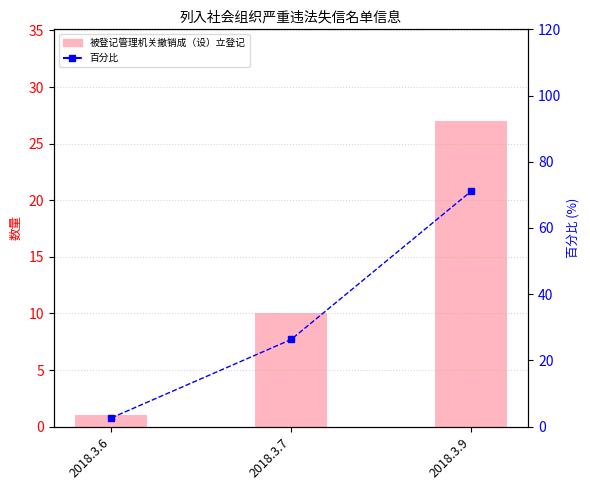

How many data points does each series have?

3